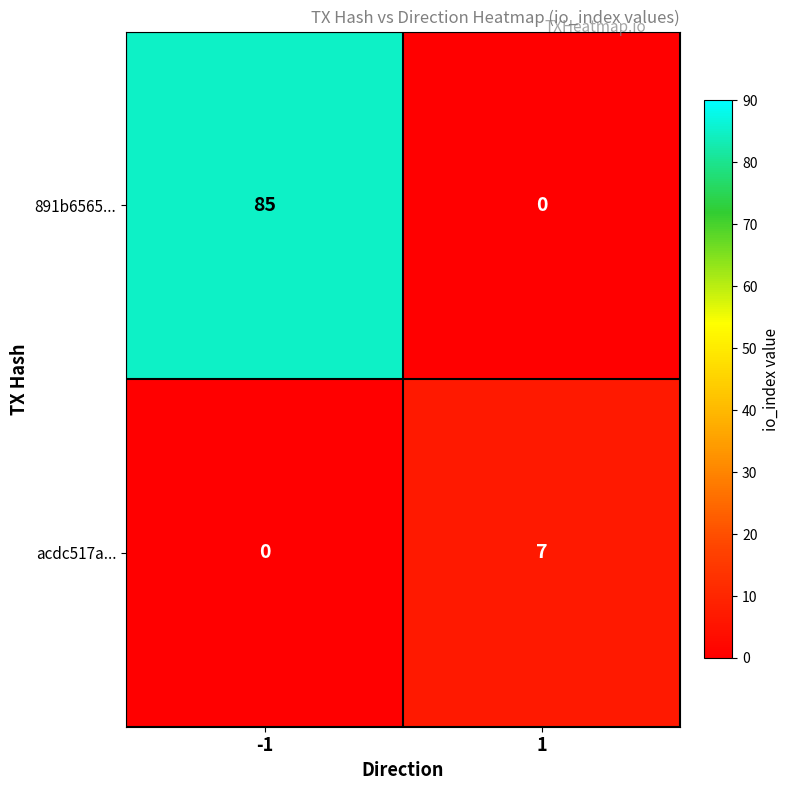

The value of acdc517a... at 1 is 7. True or false?

True